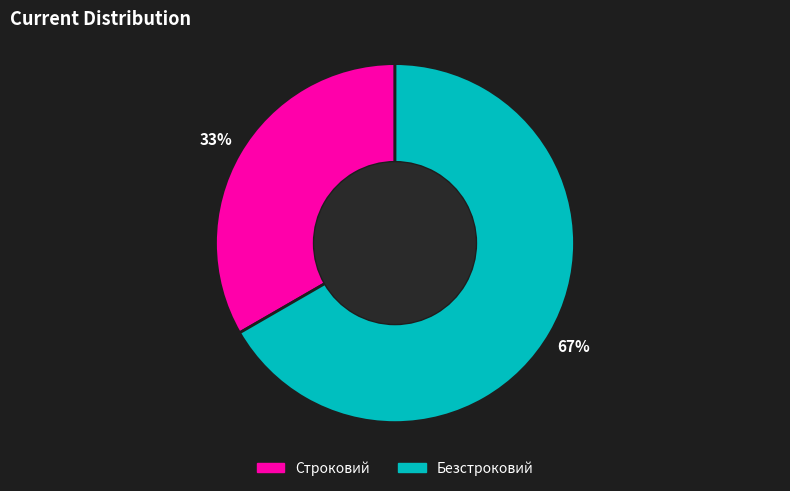

Count the number of slices in the pie.

2